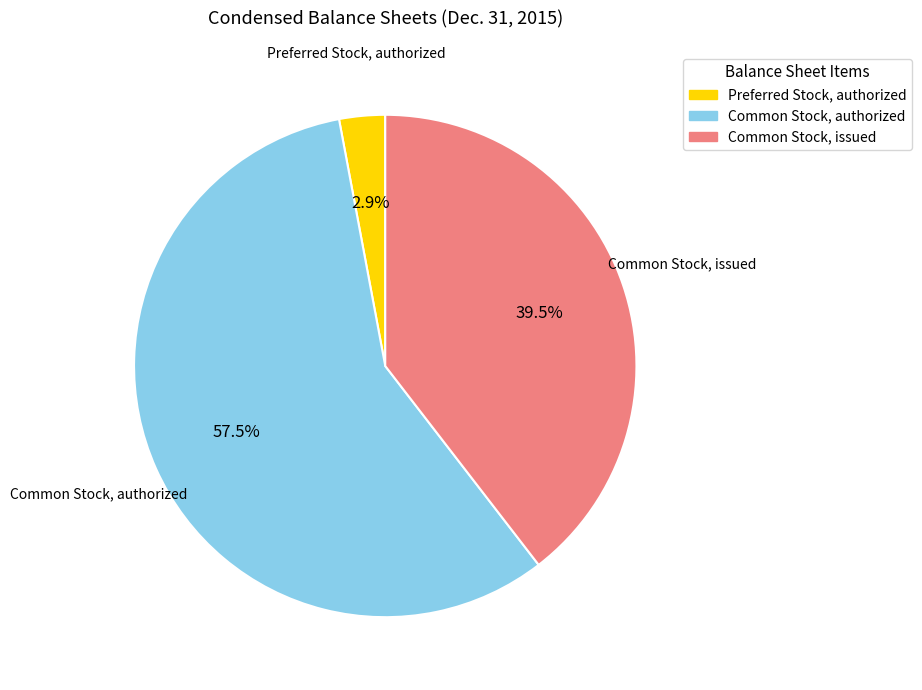

How many segments does this pie chart have?

3